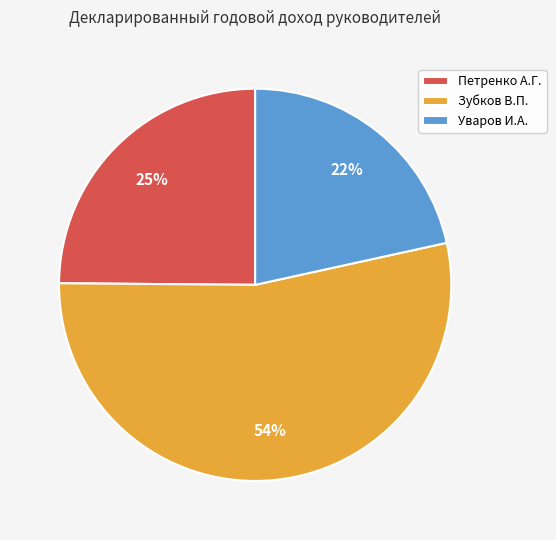

The Уваров И.А. slice represents 22% of the pie. True or false?

True